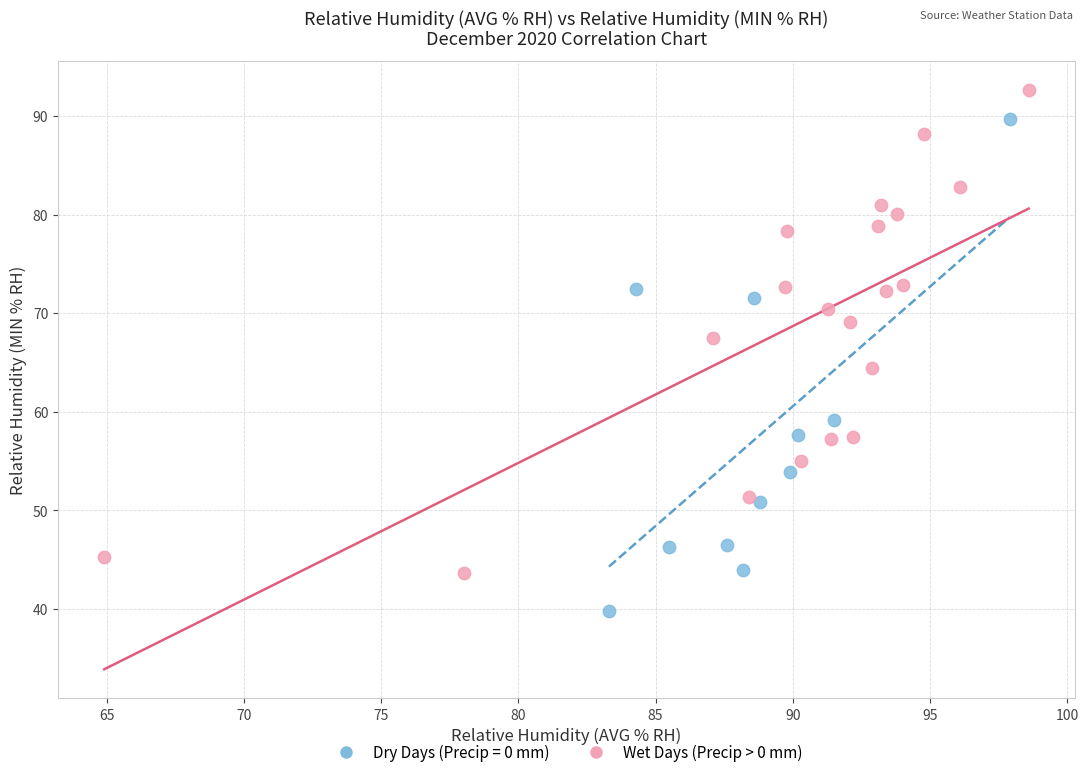

Which series reaches the maximum Y coordinate?

Wet Days (Precip > 0 mm)